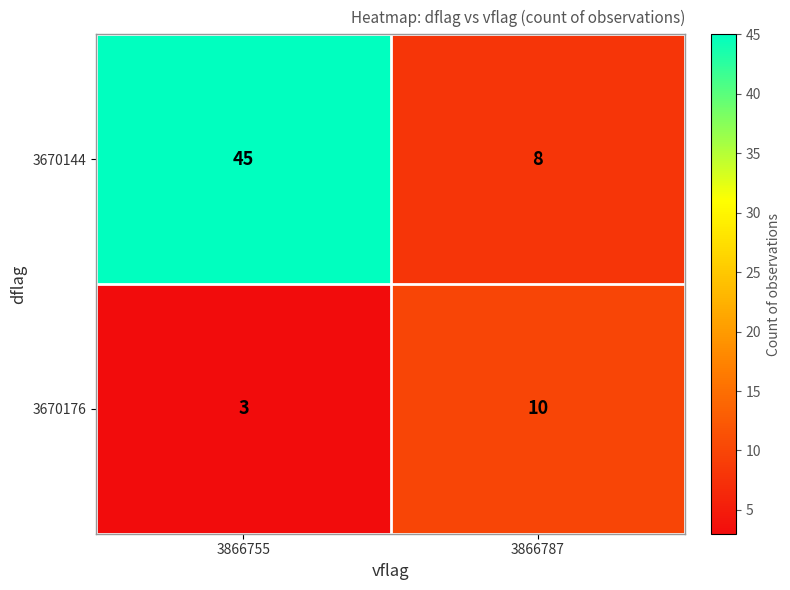

Reading right to left, transcribe all the data shown in this chart.

3670144: 3866787=8	3866755=45
3670176: 3866787=10	3866755=3